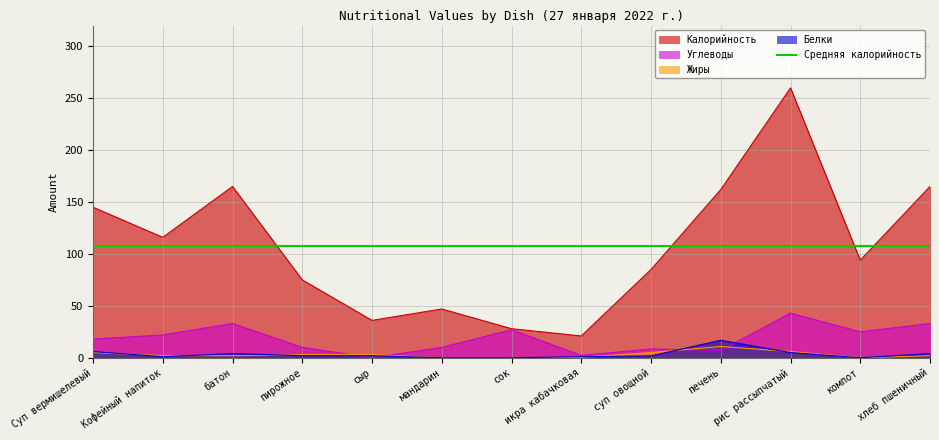

Rank the categories by Углеводы value from lowest to highest.

сыр, икра кабачковая, печень, суп овощной, пирожное, мандарин, Суп вермишелевый, Кофейный напиток, компот, сок, батон, хлеб пшеничный, рис рассыпчатый